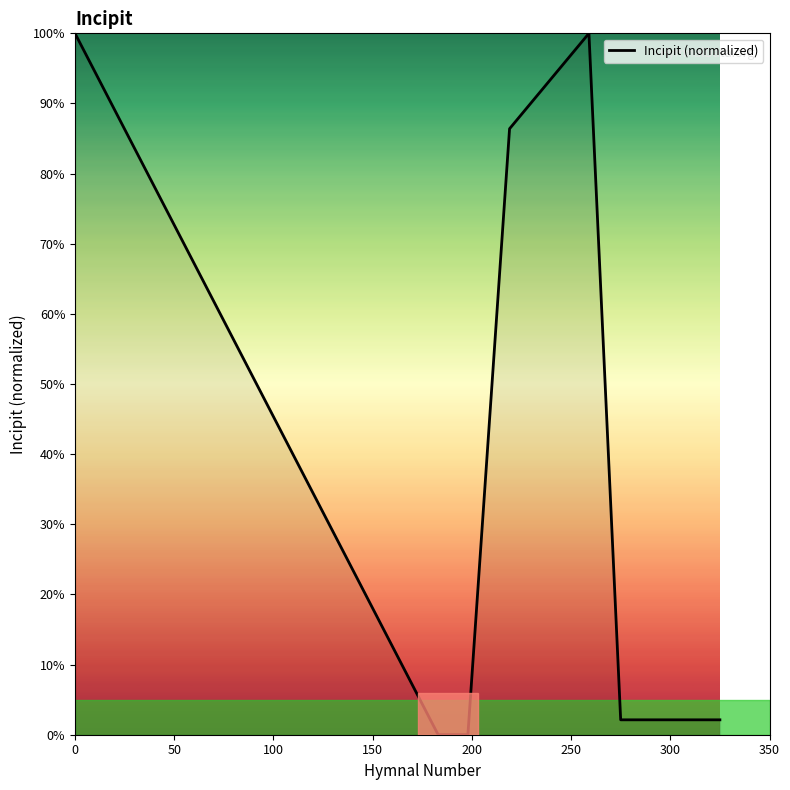

What is the maximum value shown in the chart?

100.0